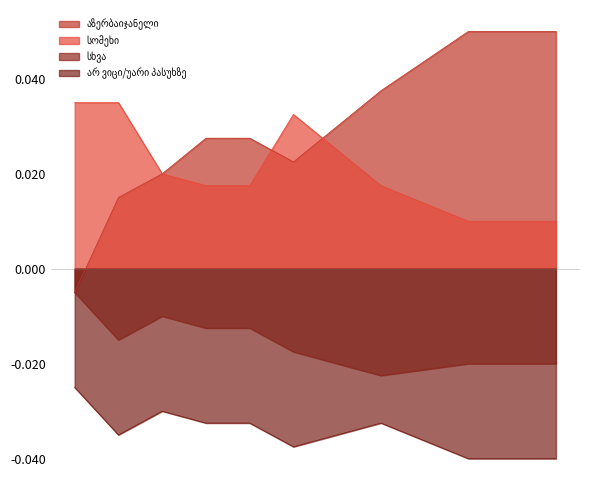

The value of სხვა at 2009 is 3. True or false?

False